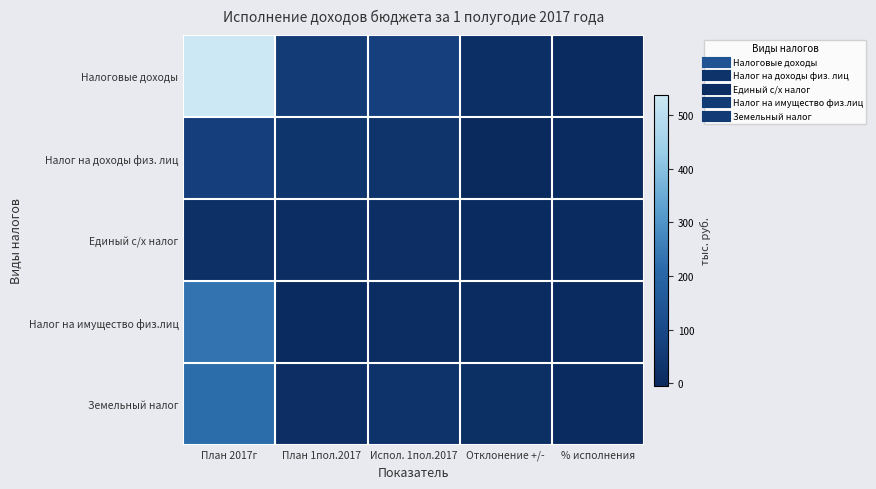

Which label corresponds to the smallest value in the chart?

Отклонение +/-